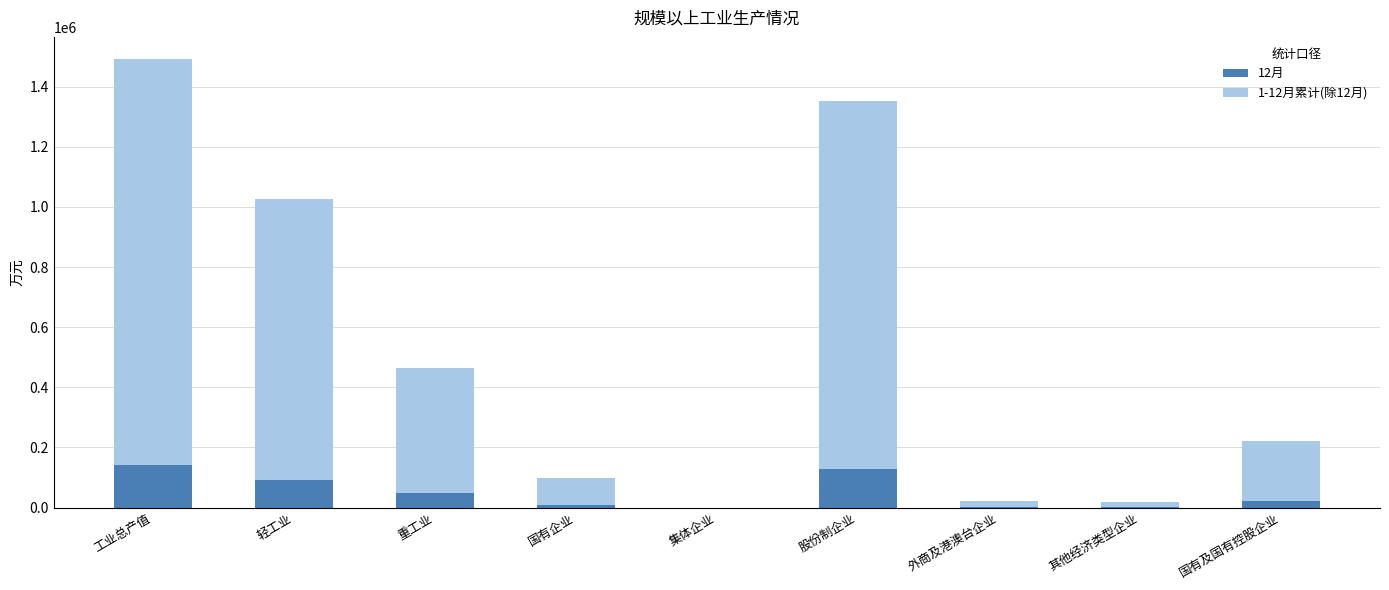

At which category is the sum across all series the highest?

工业总产值